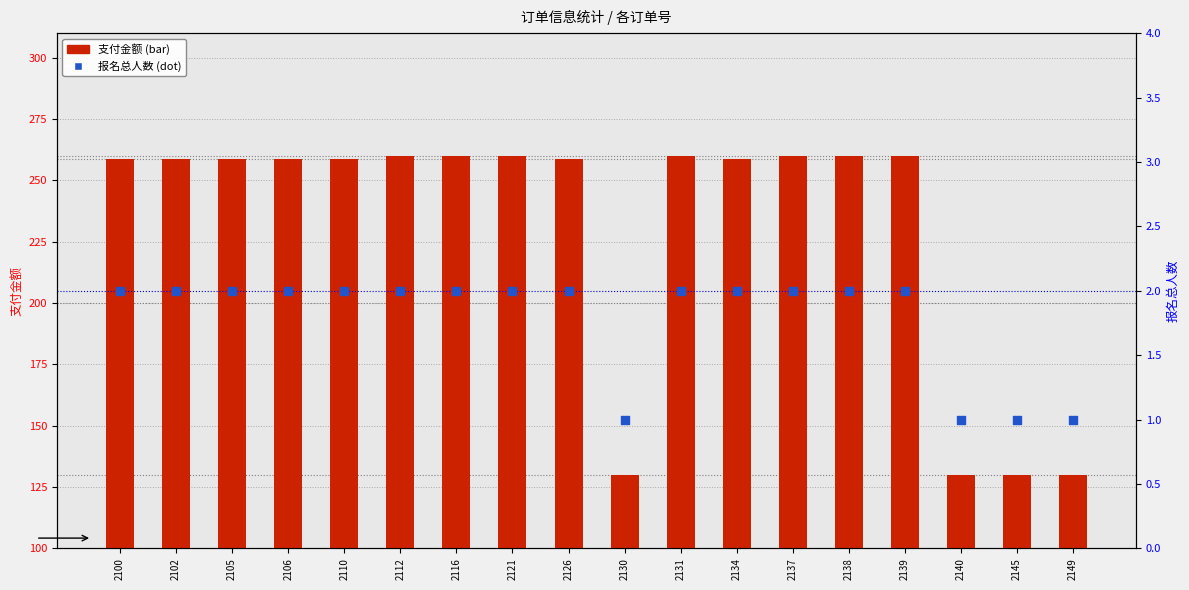

Which series reaches the maximum Y coordinate?

支付金额